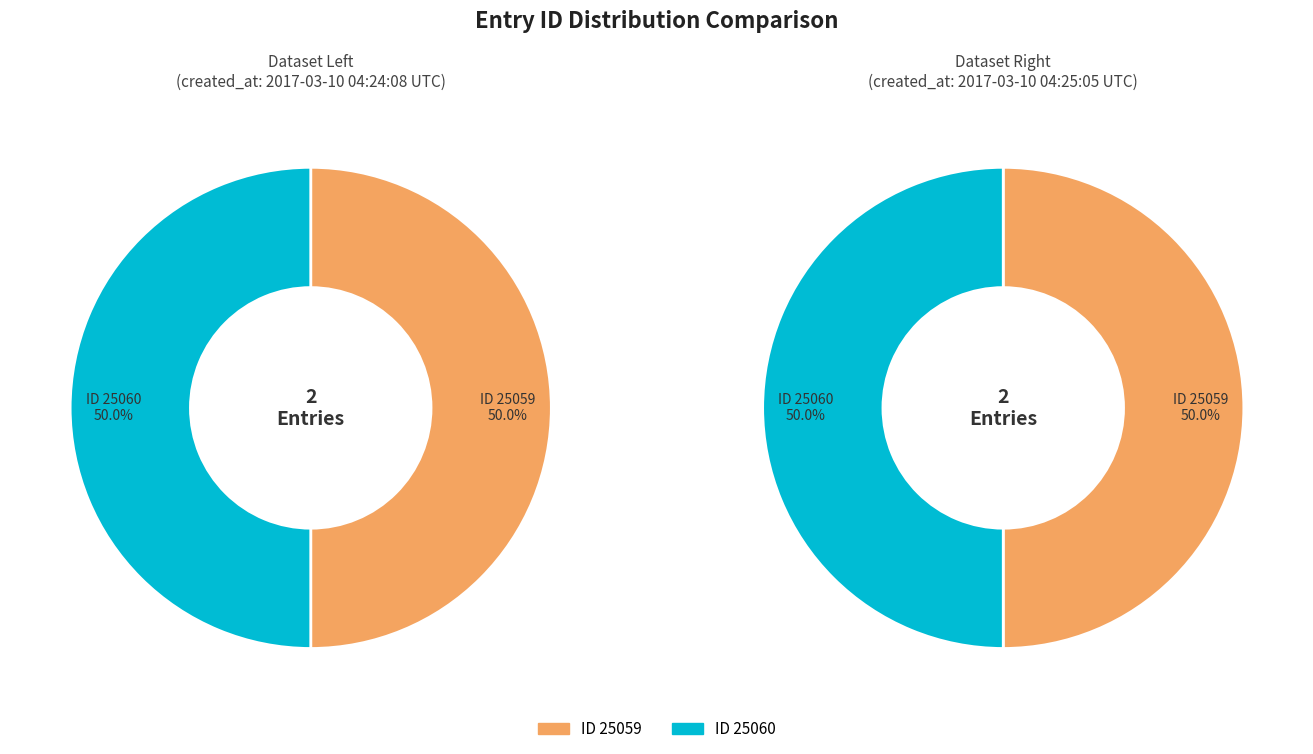

How many slices are in this pie chart?

2